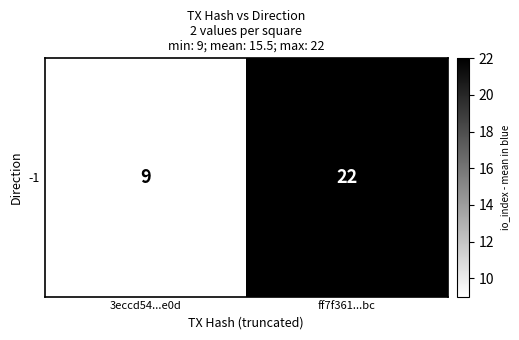

True or false: the data shows 22 at ff7f361...bc.

True